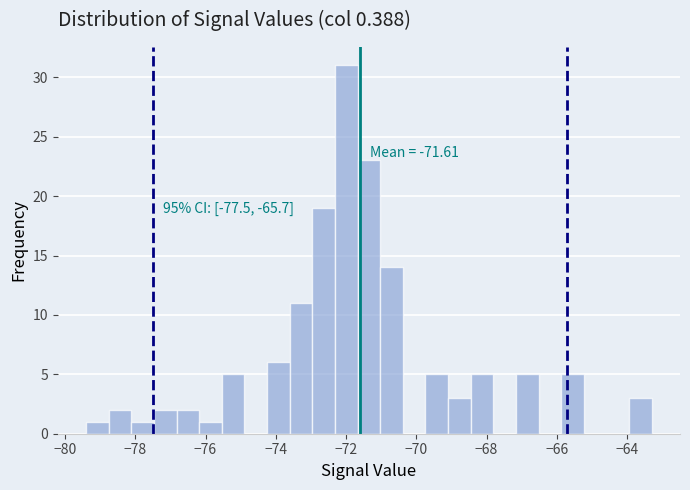

Around what value on the x-axis is the tallest bar? Give the approximate position of its centre, as read against the axis.

-72.0